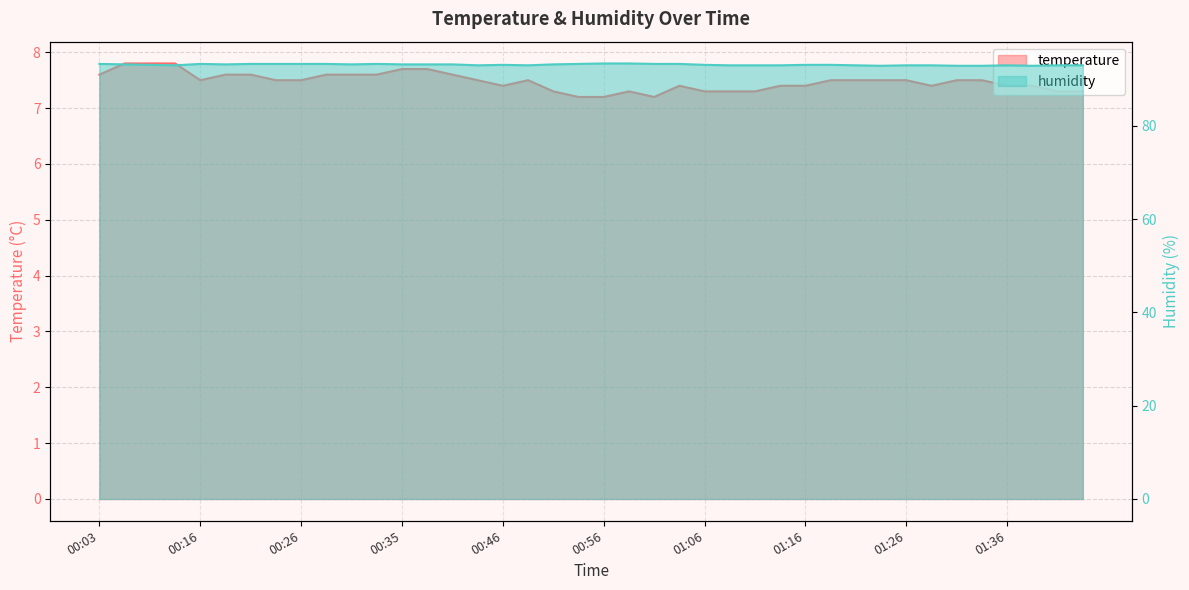

How many lines are shown in the chart?

2